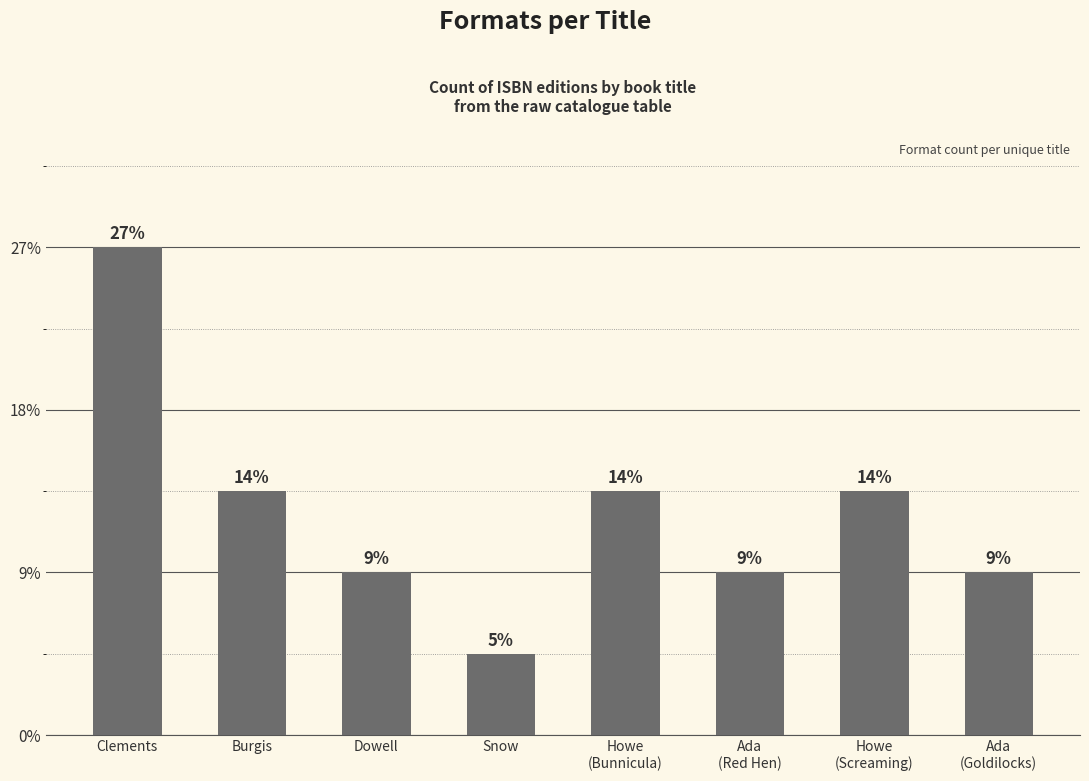

Approximately how many times larger is the value at Ada
(Goldilocks) compared to Snow?

2.0